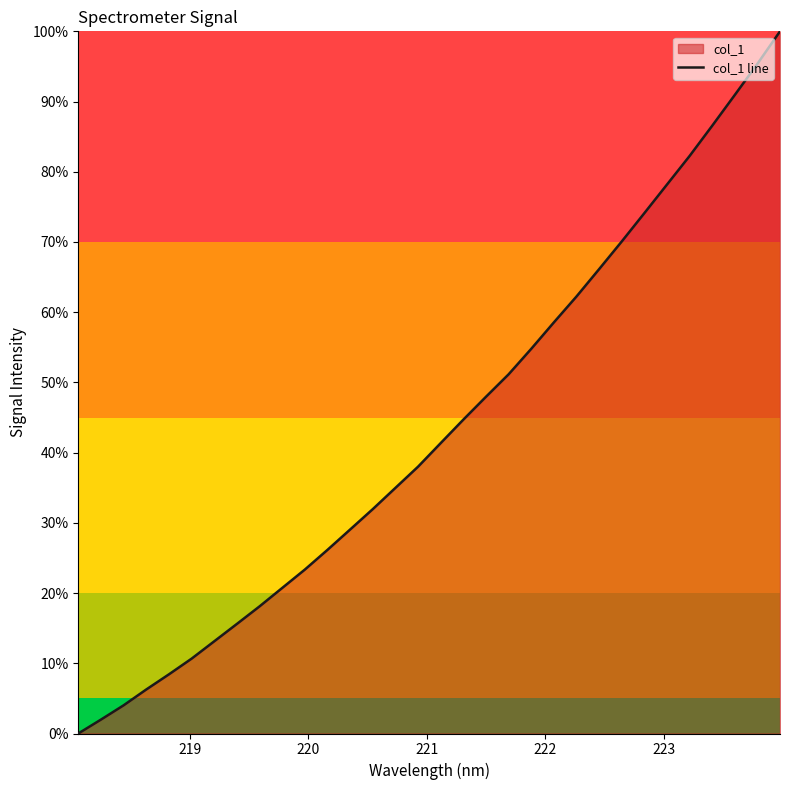

How many lines are shown in the chart?

1